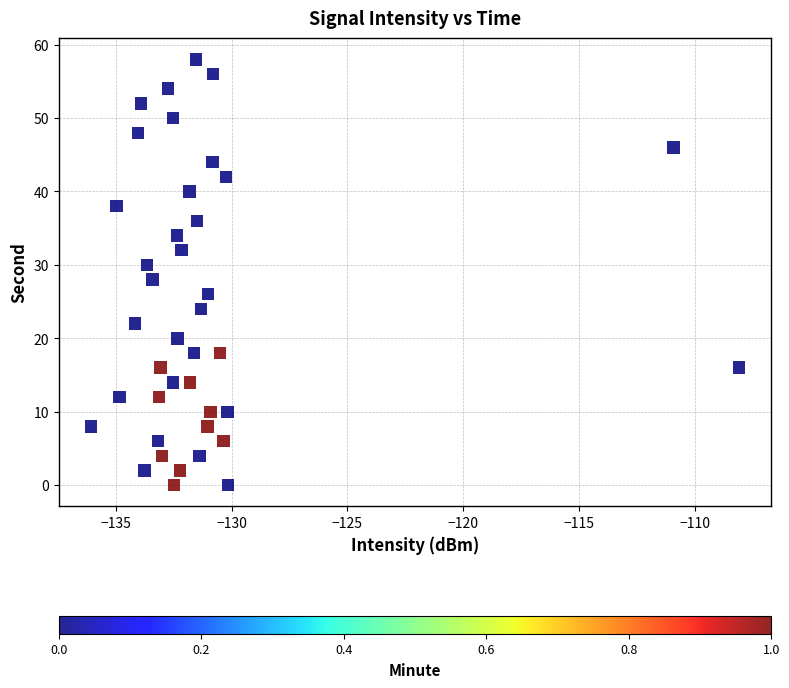

What is the range of Y values (max minus min)?

58